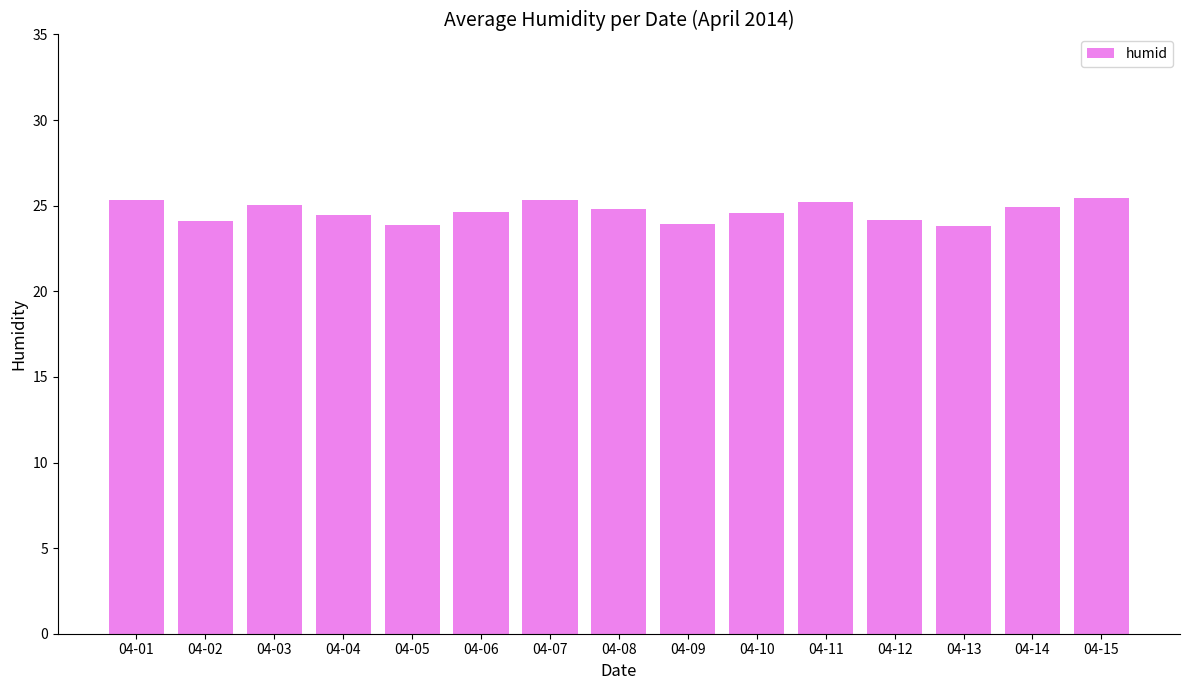

What is the value of the 4th bar from the left?

24.5